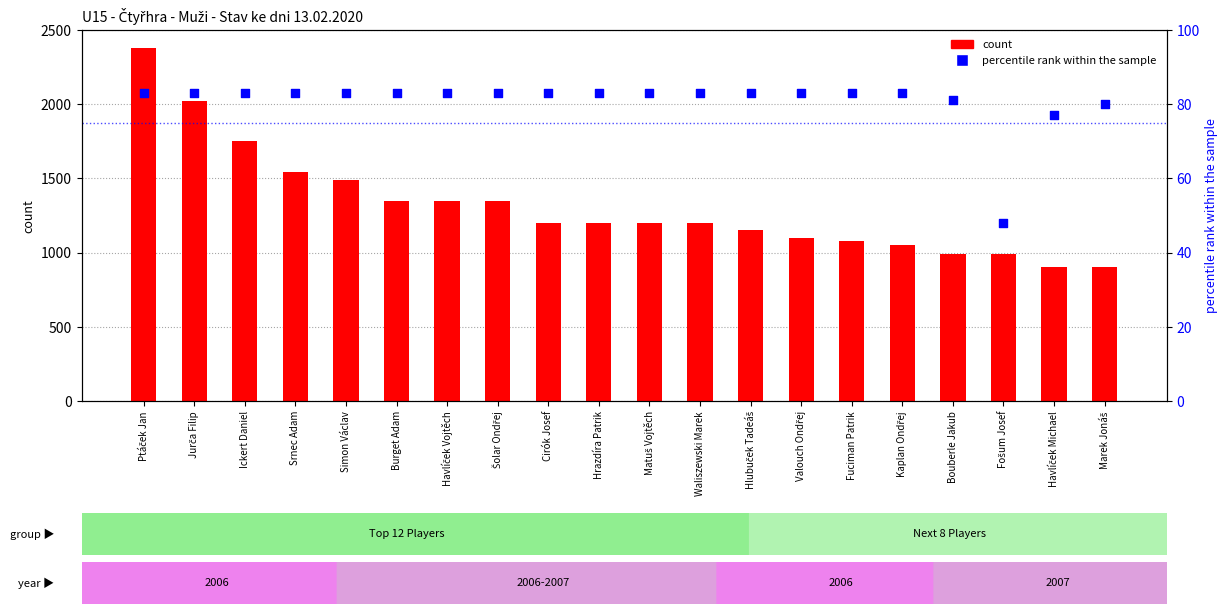

Which series has the largest total across all categories?

count